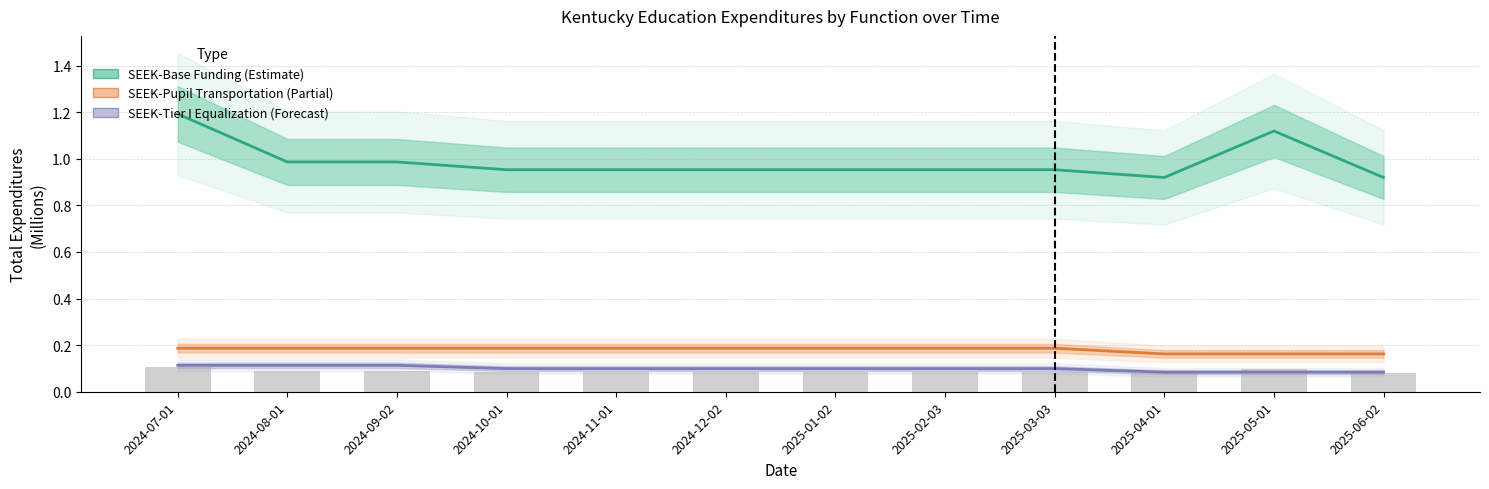

Between 2024-12-02 and 2025-03-03, which series saw the biggest shift?

SEEK-Base Funding